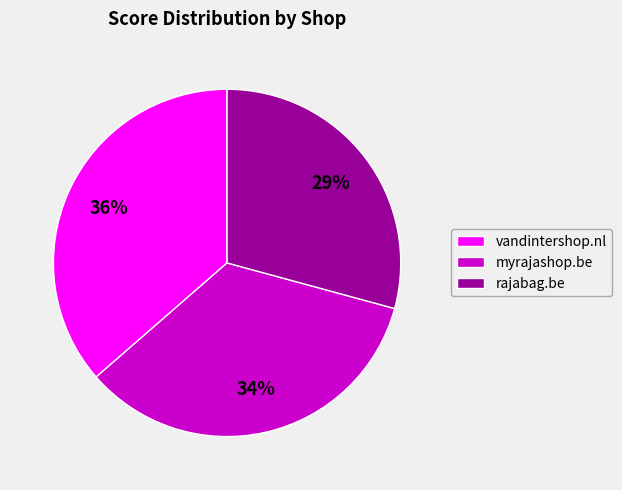

Count the number of slices in the pie.

3